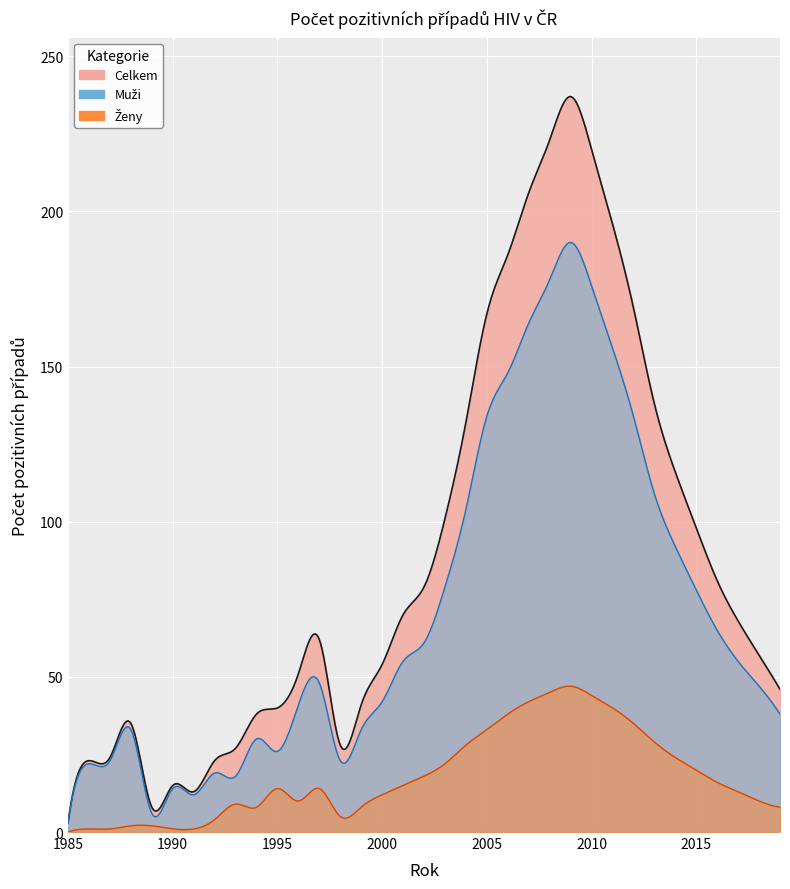

How many data points does each series have?

35